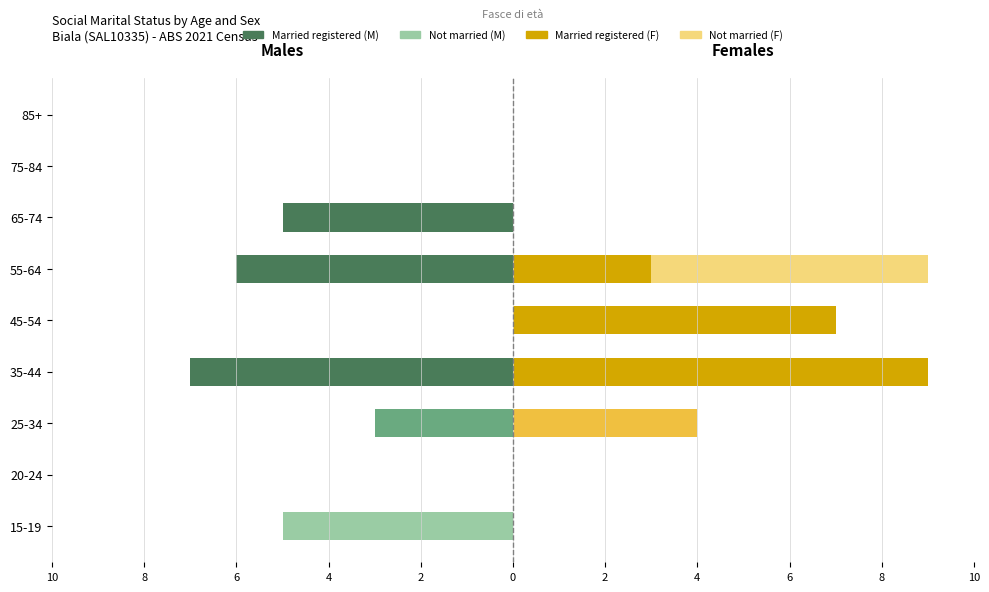

What is the label of the 5th bar from the right?

45-54